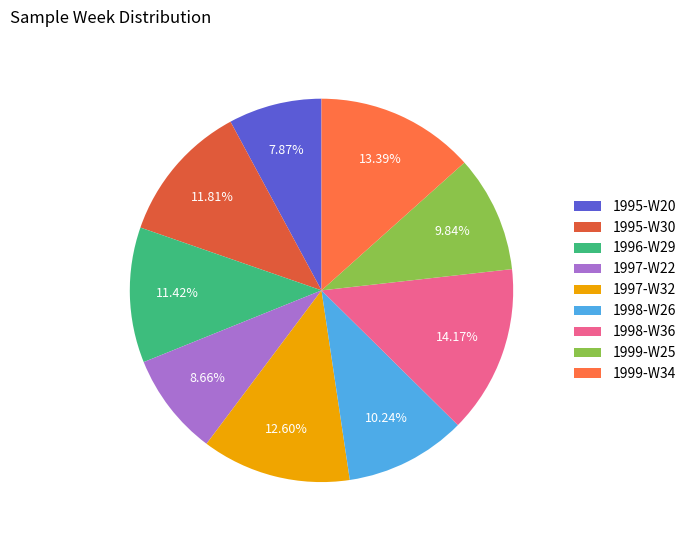

To the nearest percent, what is the combined percentage of 1998-W36 and 1999-W34?

28%